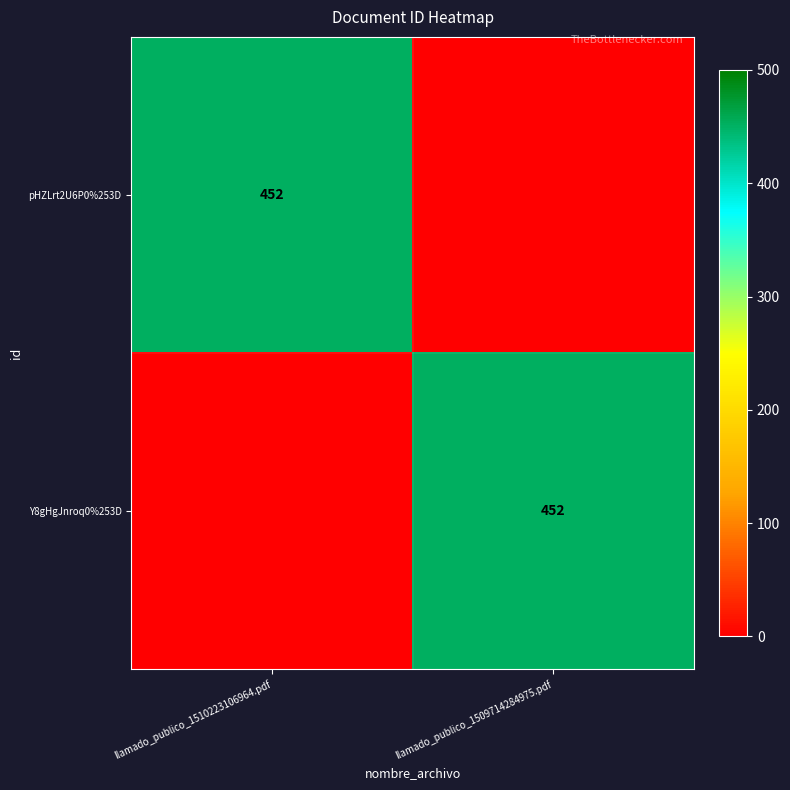

True or false: pHZLrt2U6P0%253D has a value of 180 at llamado_publico_1510223106964.pdf.

False